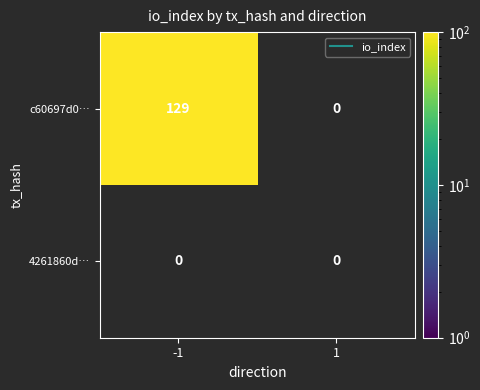

Rank the series by their average value, from highest to lowest.

c60697d0da858ba9f1a268722ed6b1e670b4f11, 4261860d3c7343d0c947d10733d28a255e6542e